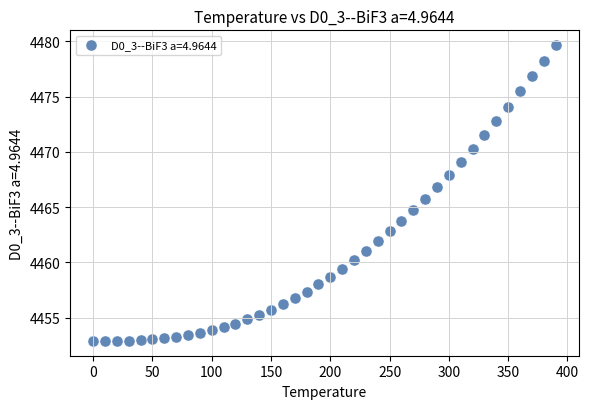

What is the range of X values (max minus min)?

390.0